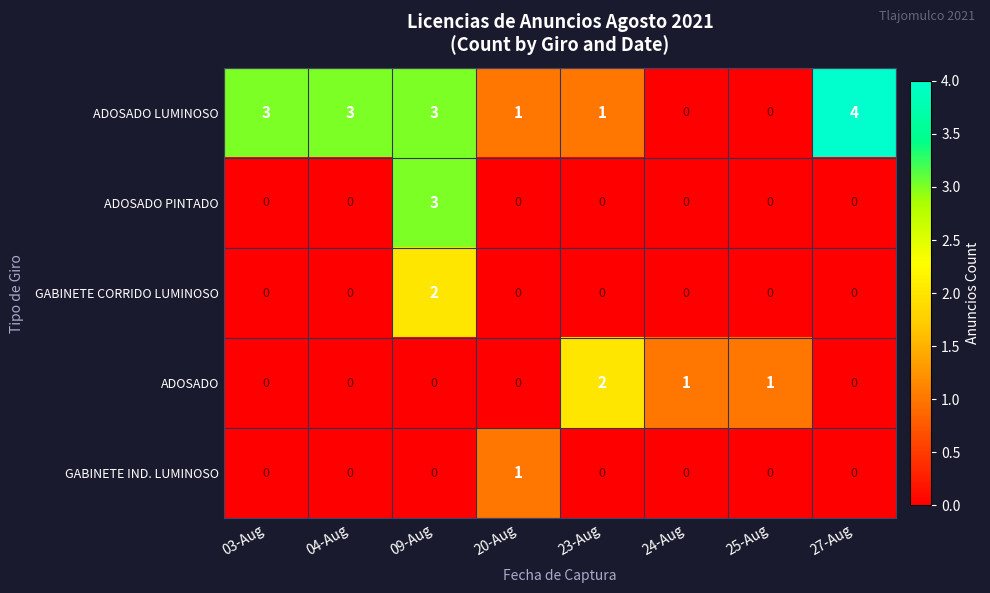

The value of ADOSADO PINTADO at 03-Aug is 0. True or false?

True